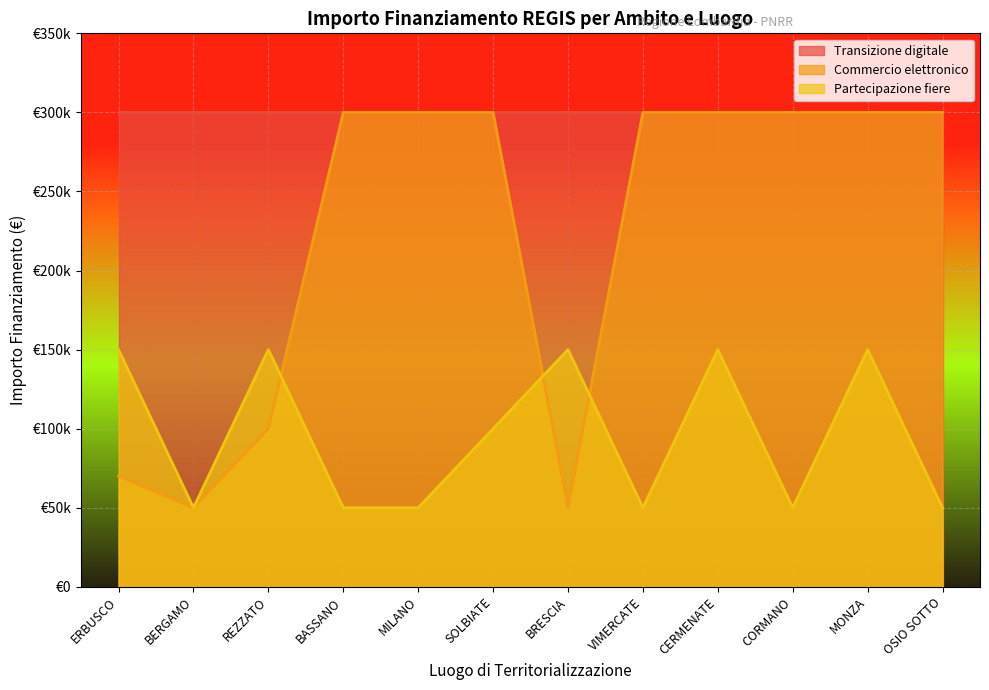

The Commercio elettronico series shows 69324 at BRESCIA. True or false?

False